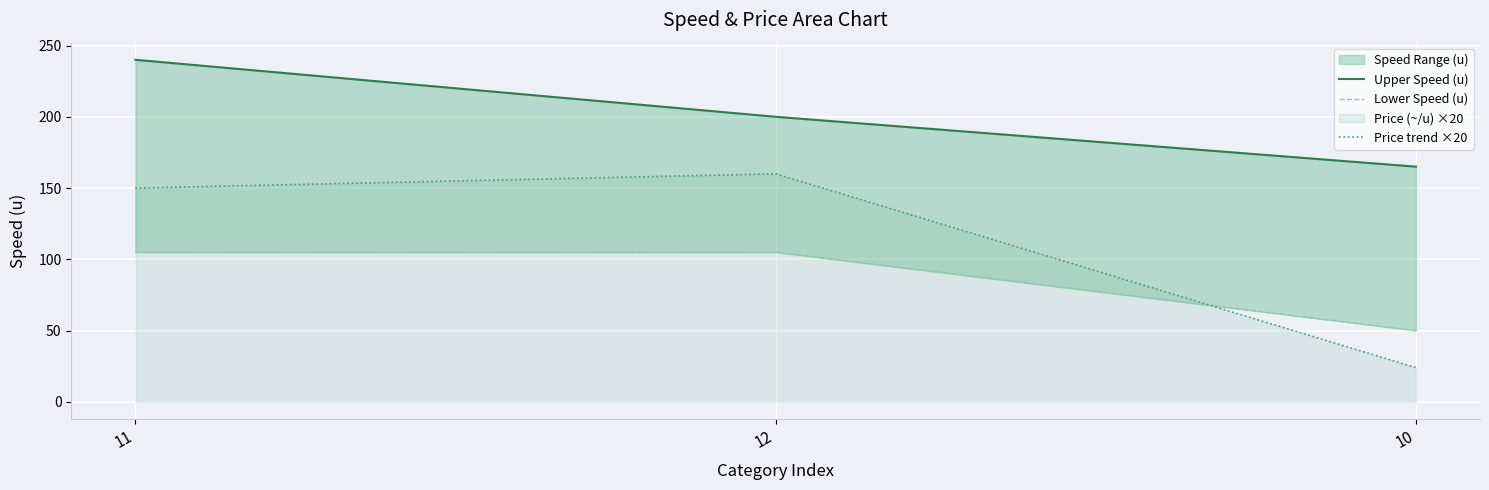

What is the difference between the Lower Speed (u) values at 12 and 10?

55